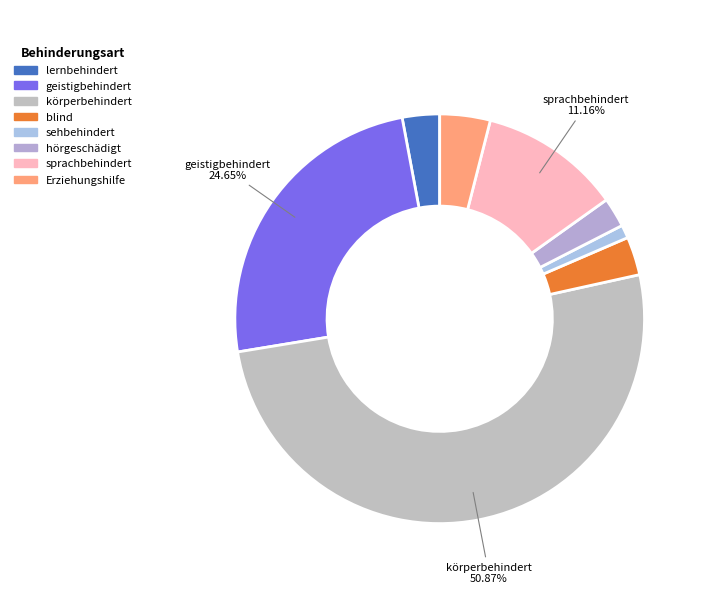

The Erziehungshilfe slice represents 4% of the pie. True or false?

True